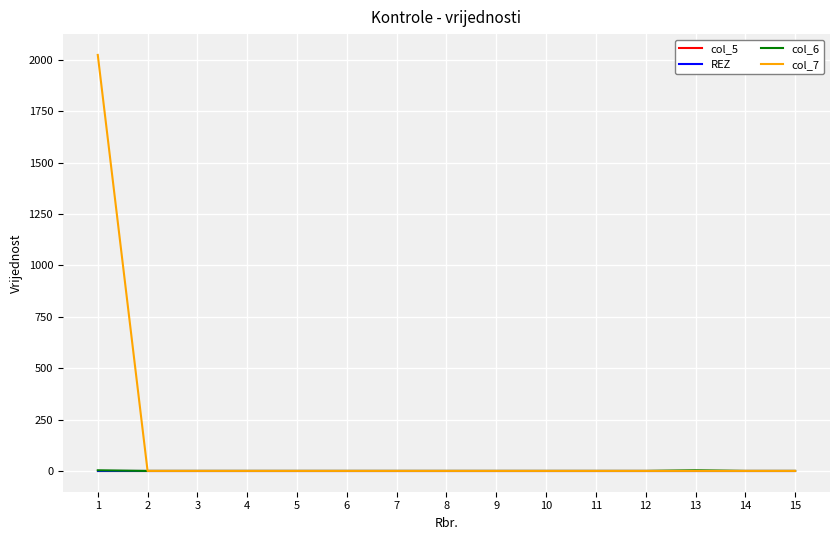

Does the chart have visible grid lines?

Yes